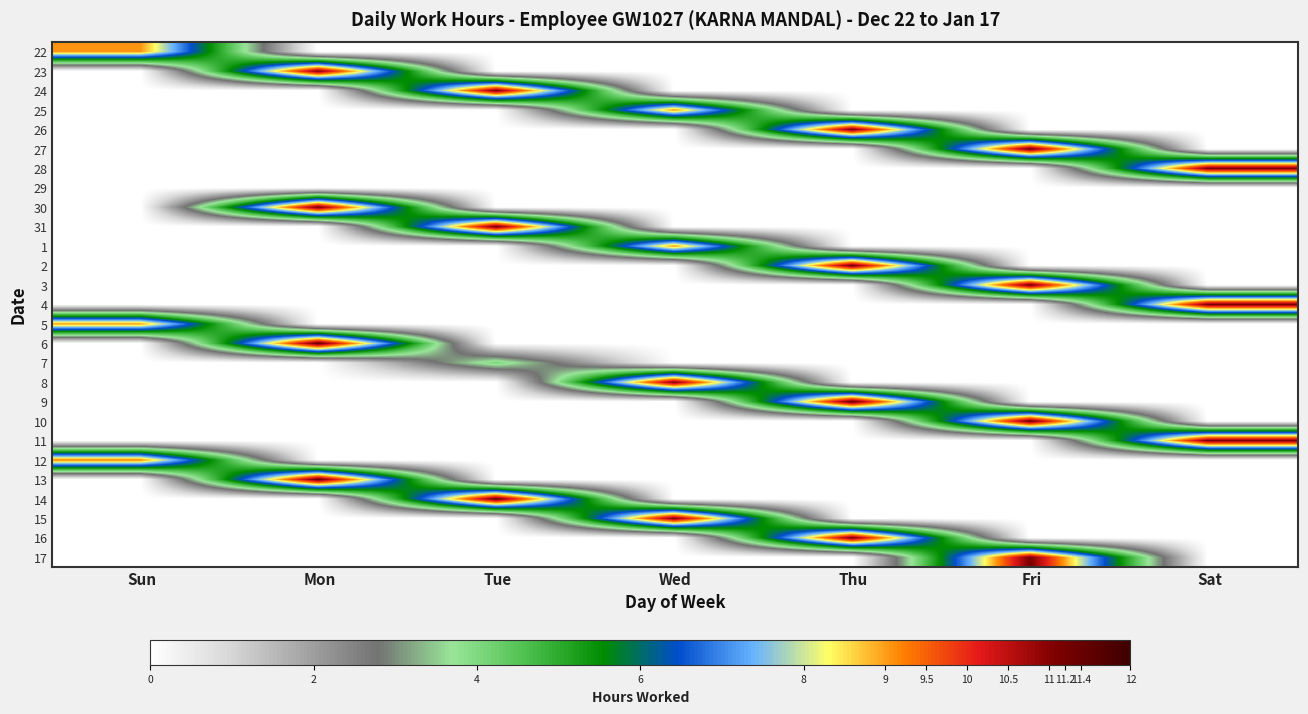

What is the difference between the highest and lowest values at Sun?

9.2